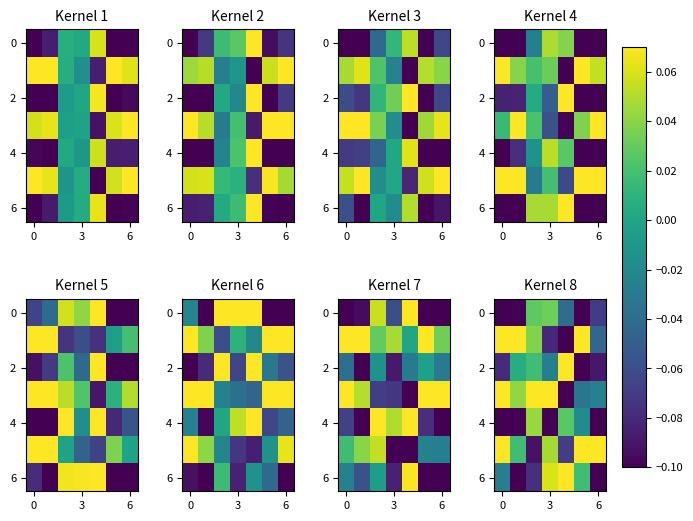

Which has a higher value, 6 or 3?

3